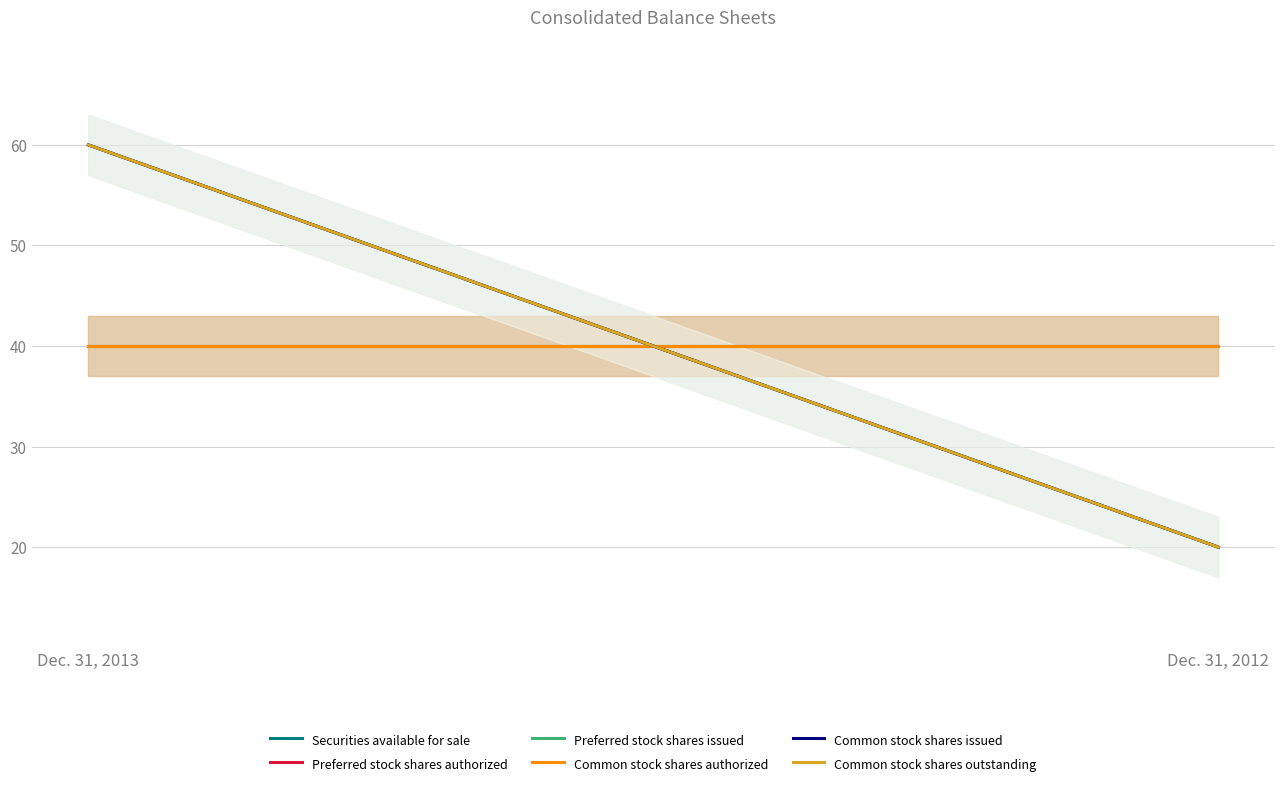

At which category does the chart reach its minimum across all series?

Dec. 31, 2012